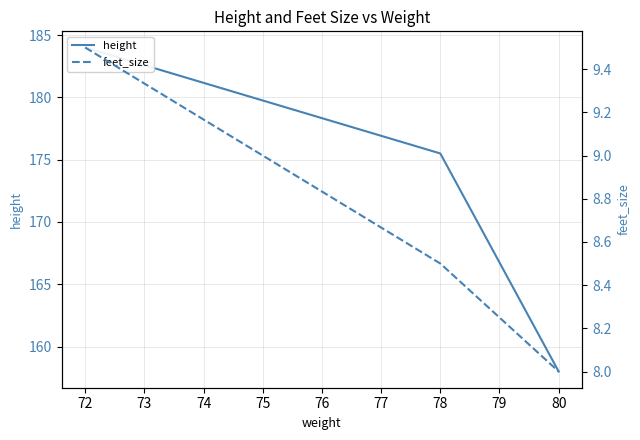

Count the number of categories in the chart.

3